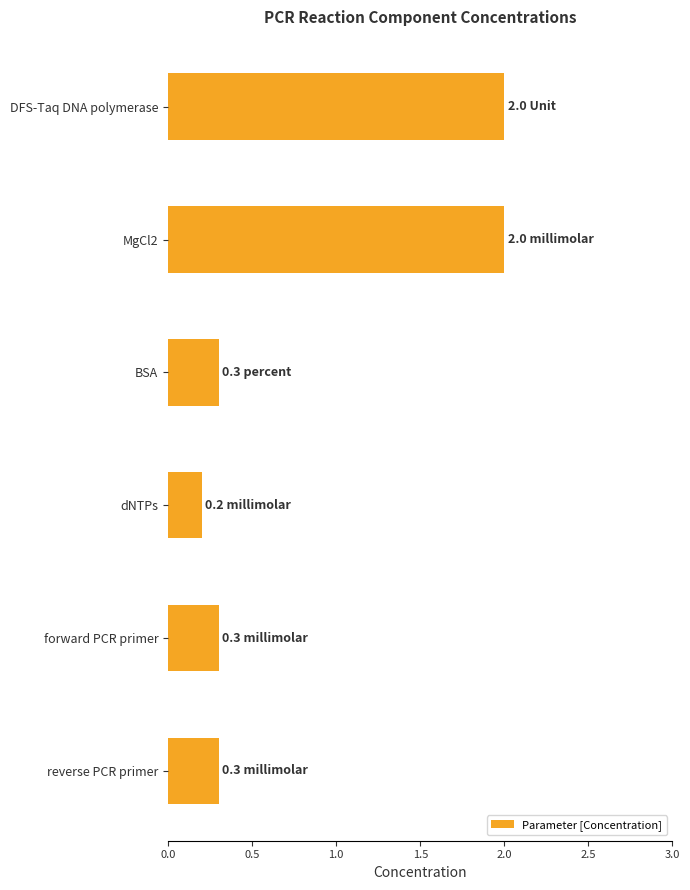

Which label corresponds to the smallest value in the chart?

dNTPs